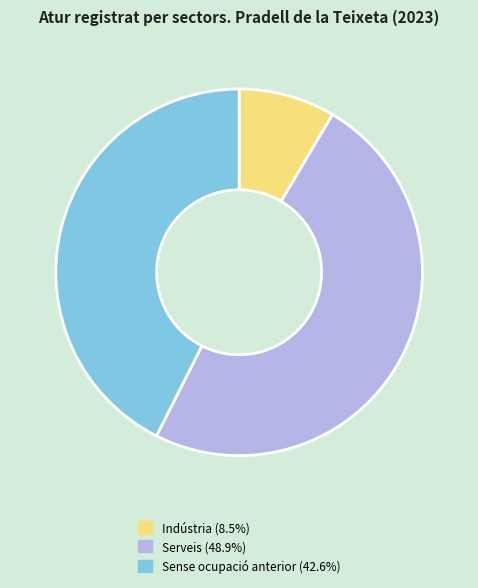

Is there a majority slice in this chart?

No